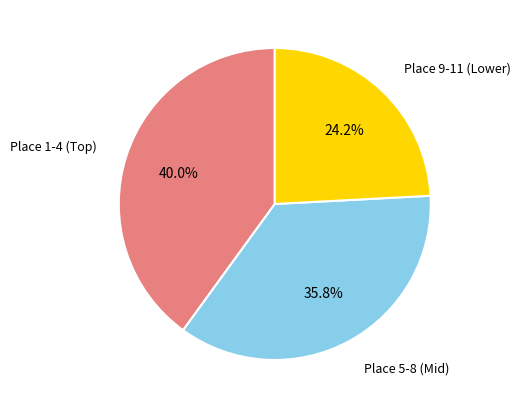

Does any single category account for the majority?

No